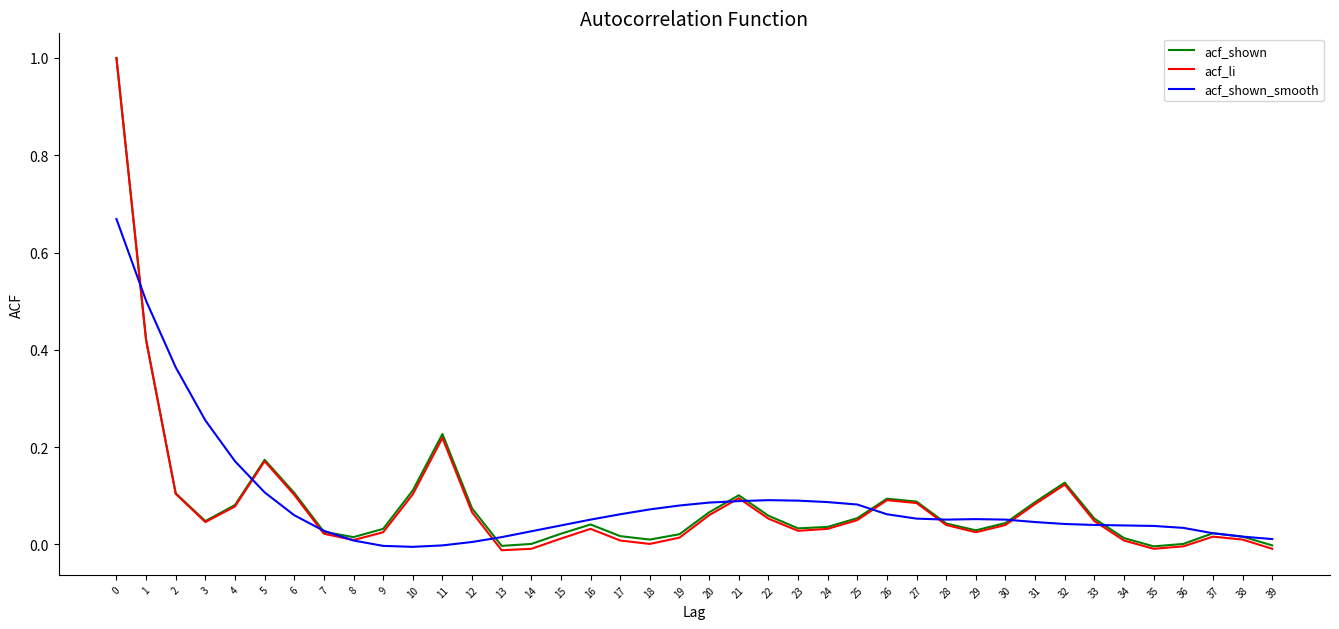

Does the chart display data point markers on the line(s)?

No